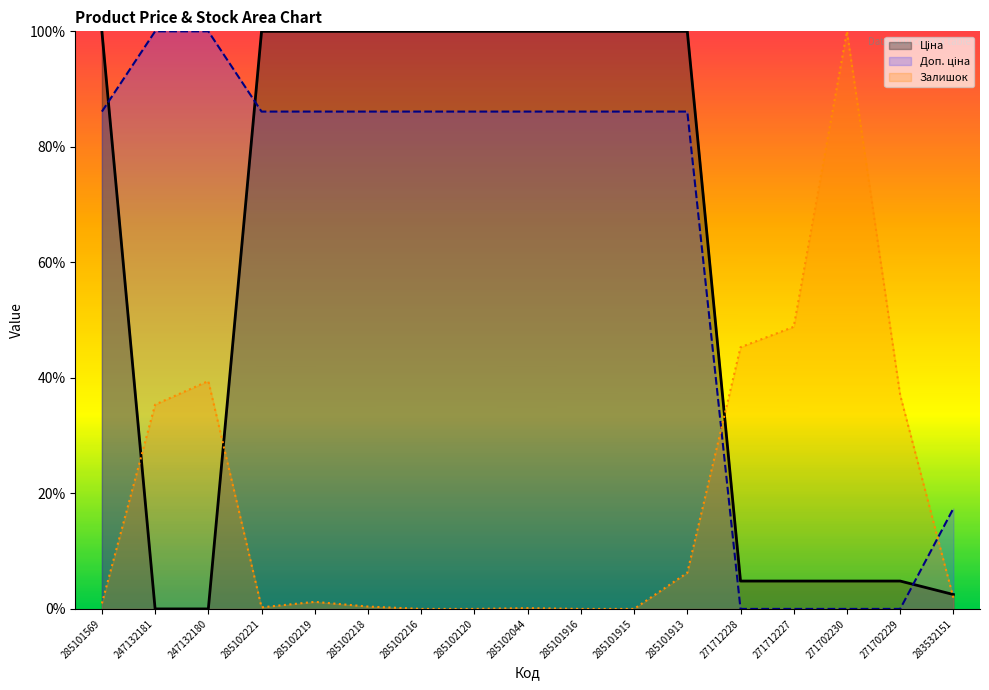

Rank the series by their maximum value, from highest to lowest.

Ціна, Доп. ціна, Залишок